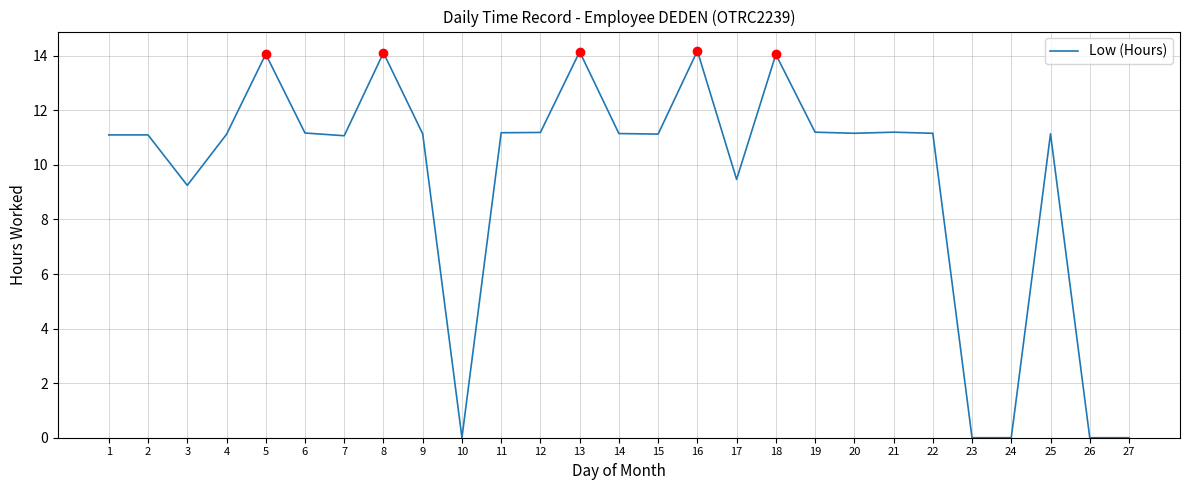

True or false: the data has more than 2 interior local peaks.

True